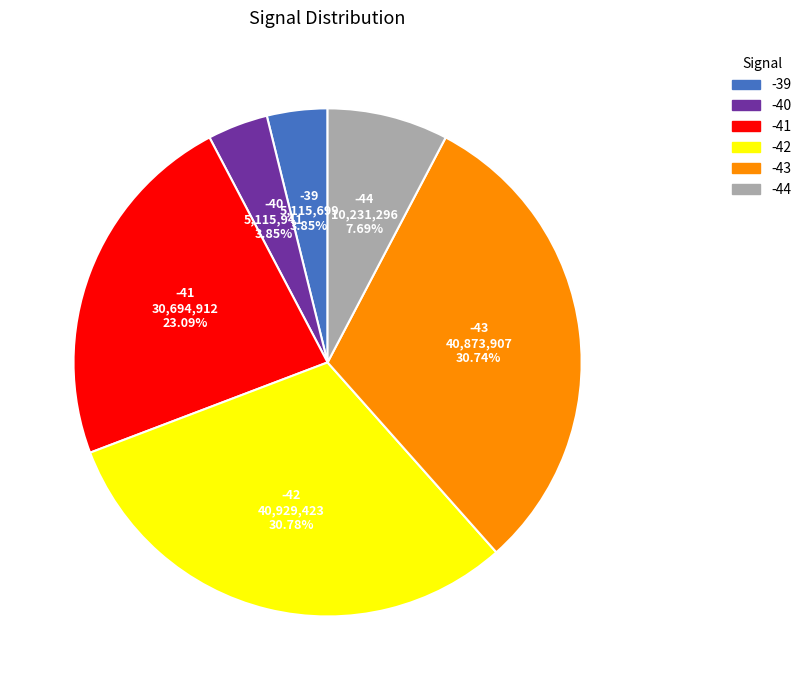

Is there any slice that represents more than half of the pie?

No